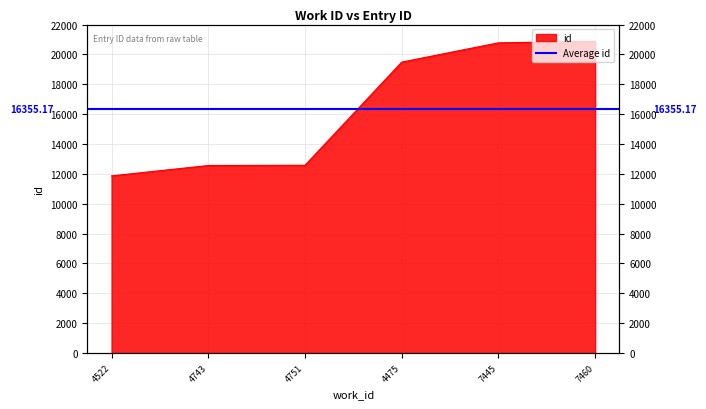

At which label does the data first exceed 19485?

7445